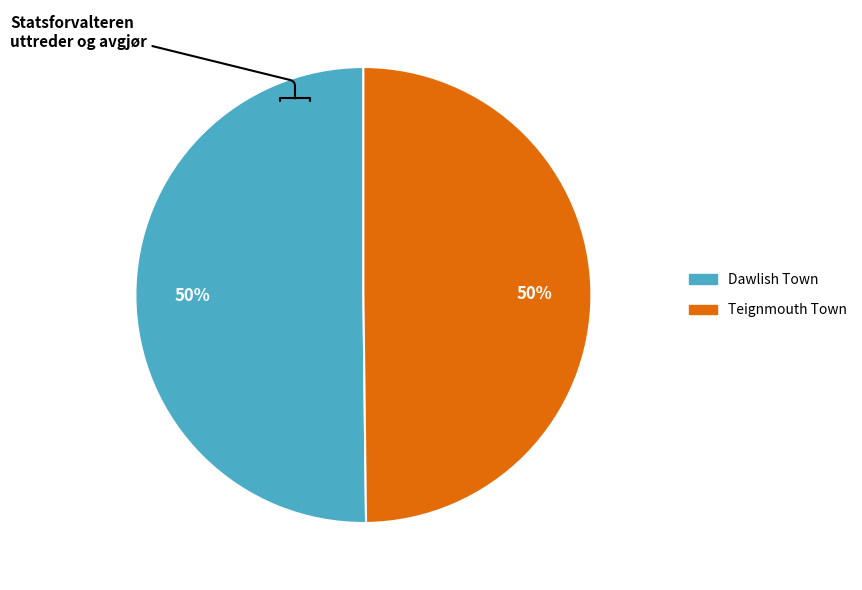

What percentage is the Dawlish Town slice, to the nearest percent?

50%